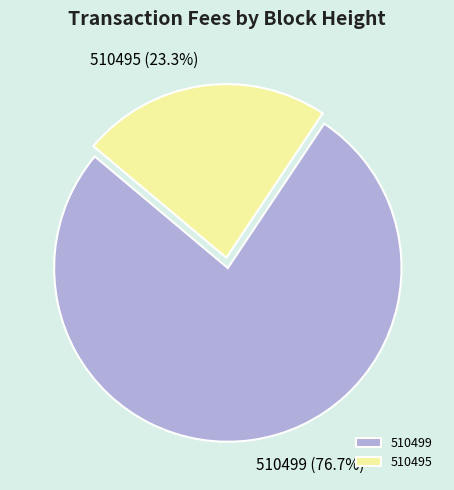

What percentage is NOT represented by 510495?

76.7%